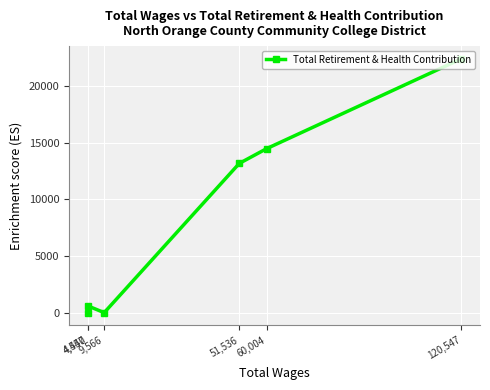

What is the difference between the maximum and minimum values?

22420